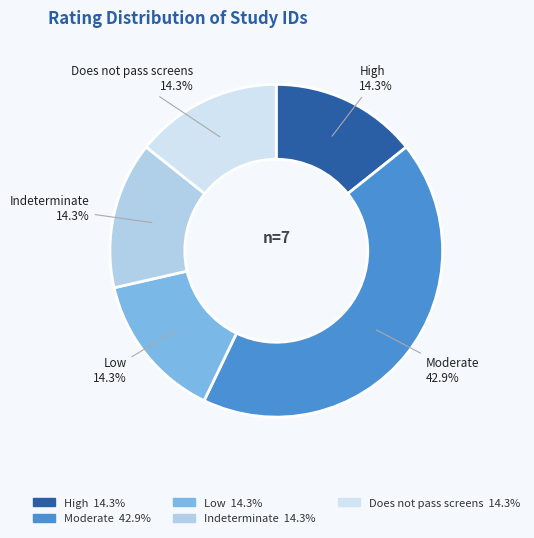

Between Moderate and Does not pass screens, which is larger?

Moderate